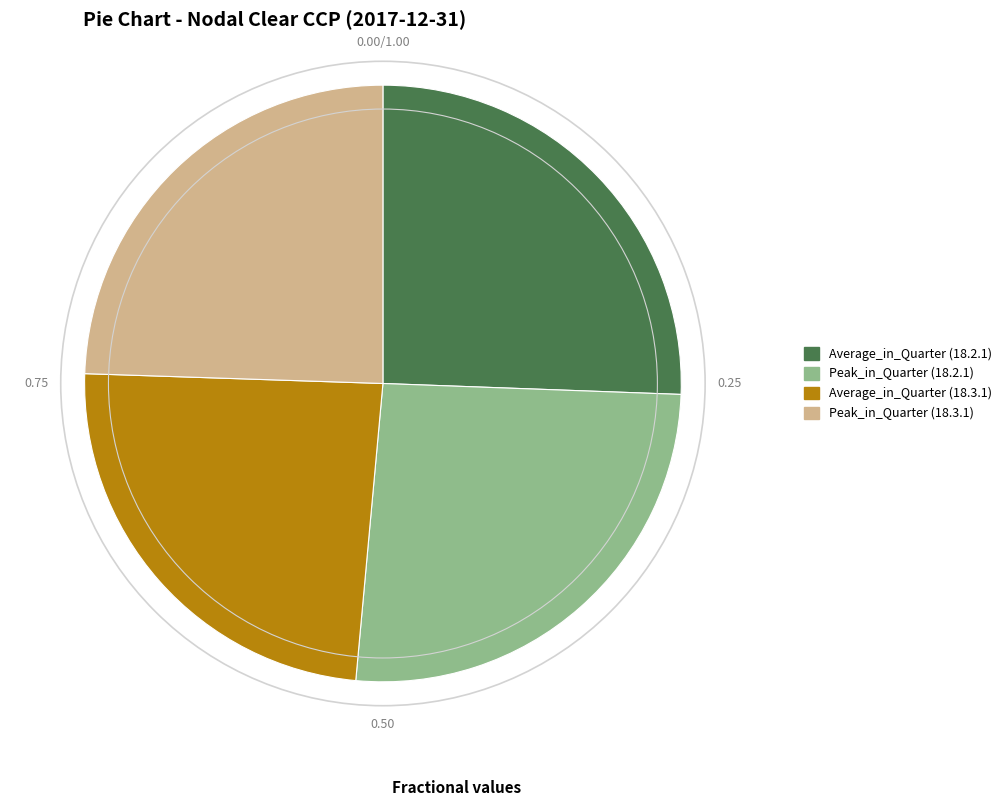

Is there a majority slice in this chart?

No